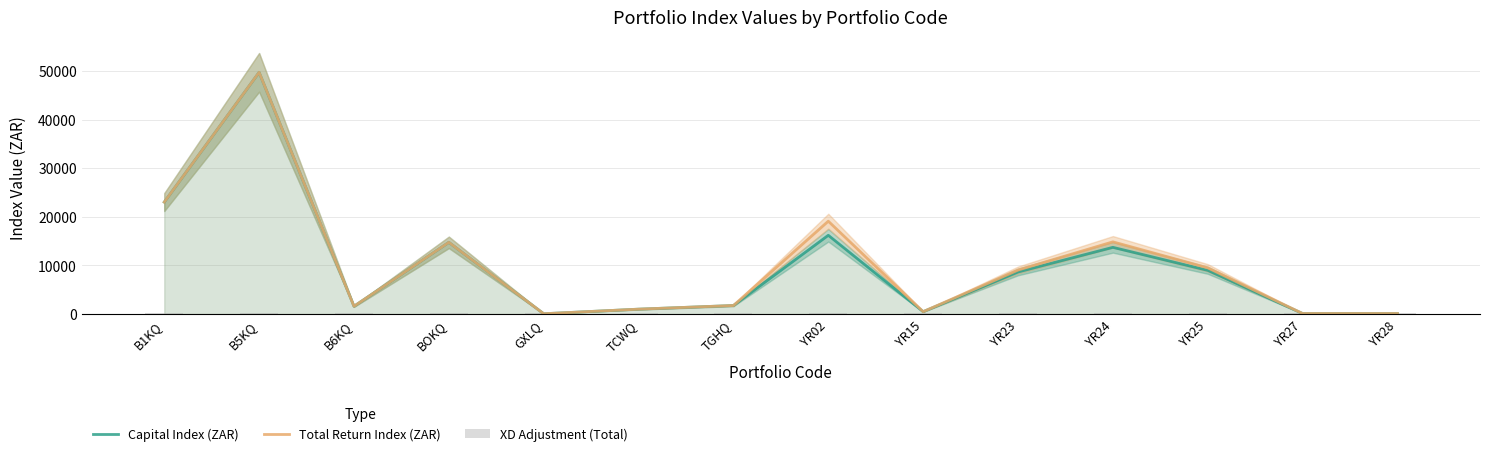

What position from the left is YR27?

13